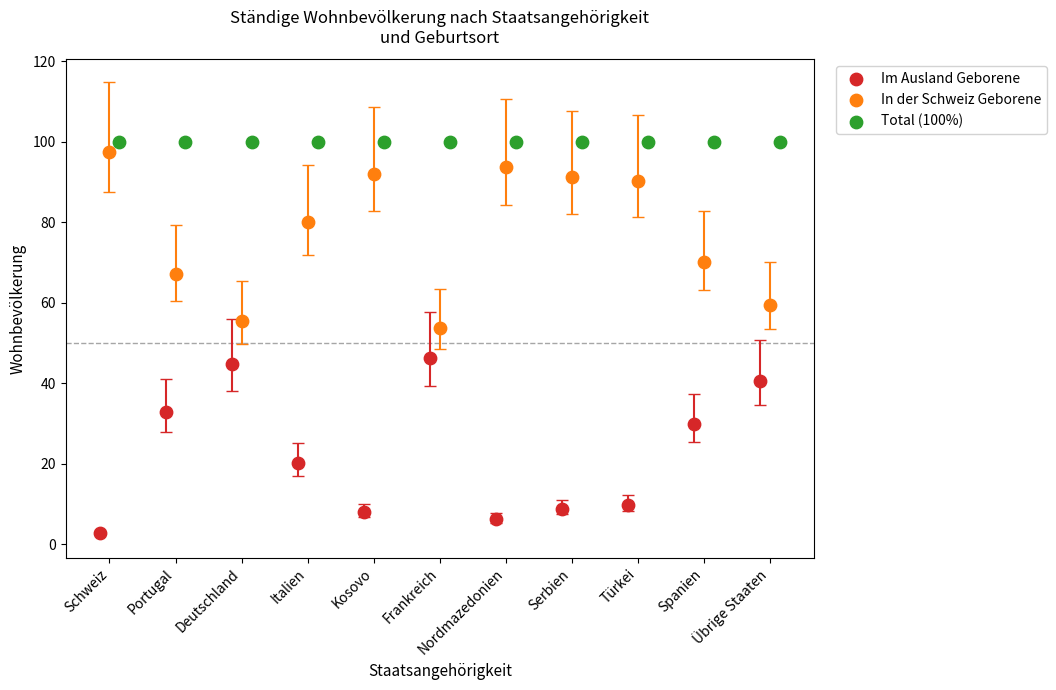

Which series reaches the minimum Y coordinate?

Im Ausland Geborene